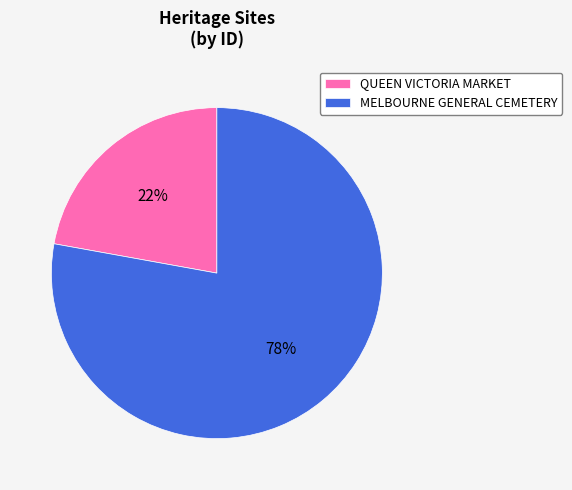

Rank the categories by value from highest to lowest.

MELBOURNE GENERAL CEMETERY, QUEEN VICTORIA MARKET